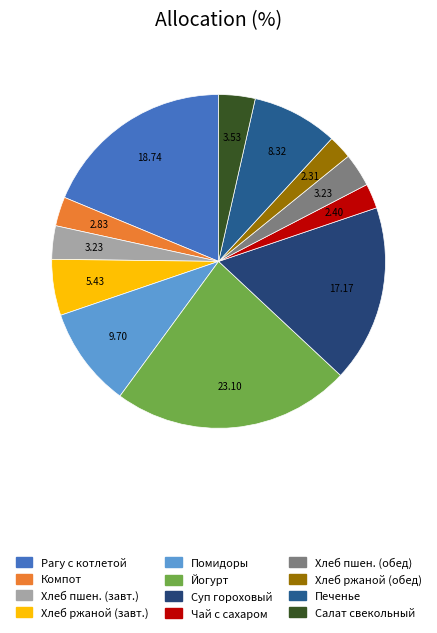

Which slice is the largest?

Йогурт